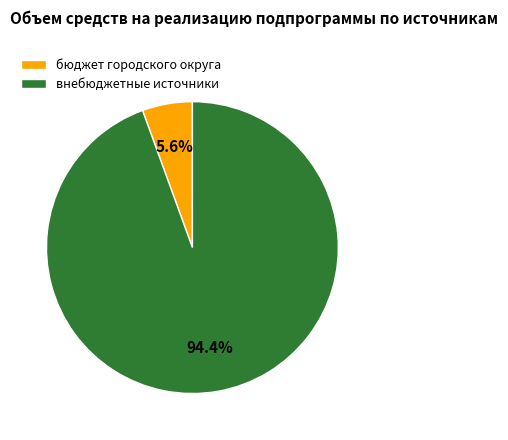

To the nearest percent, what is the difference between the внебюджетные источники and бюджет городского округа slice percentages?

89%